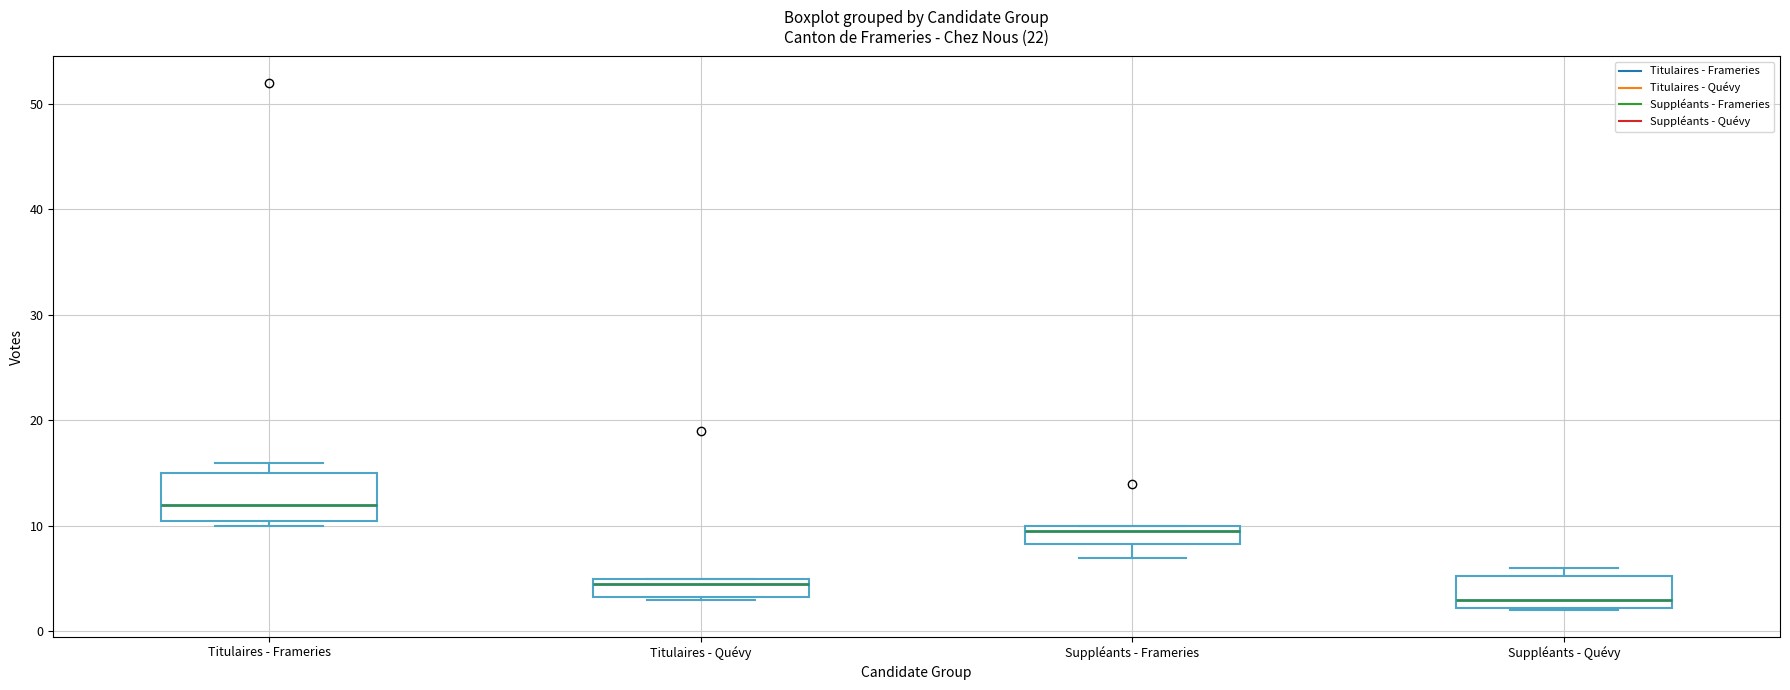

Which box has the highest median line?

Titulaires - Frameries